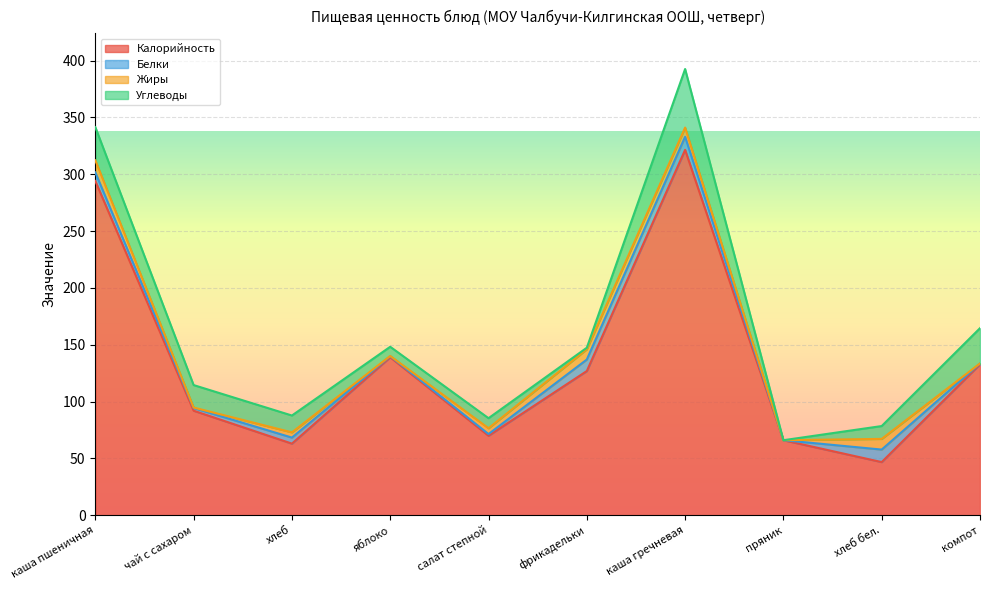

Reading right to left, what are all the values shown in this chart?

Калорийность: 132.8	46.8	66.0	321.4	126.9	69.9	139.0	63.0	92.0	294.0
Белки: 0.7	11.0	0.0	11.5	10.1	1.5	0.9	5.3	2.3	7.6
Жиры: 0.1	9.4	0.0	8.1	9.0	5.1	0.2	4.6	0.4	10.6
Углеводы: 31.0	11.3	0.0	51.5	1.4	8.8	8.1	14.8	19.8	29.2